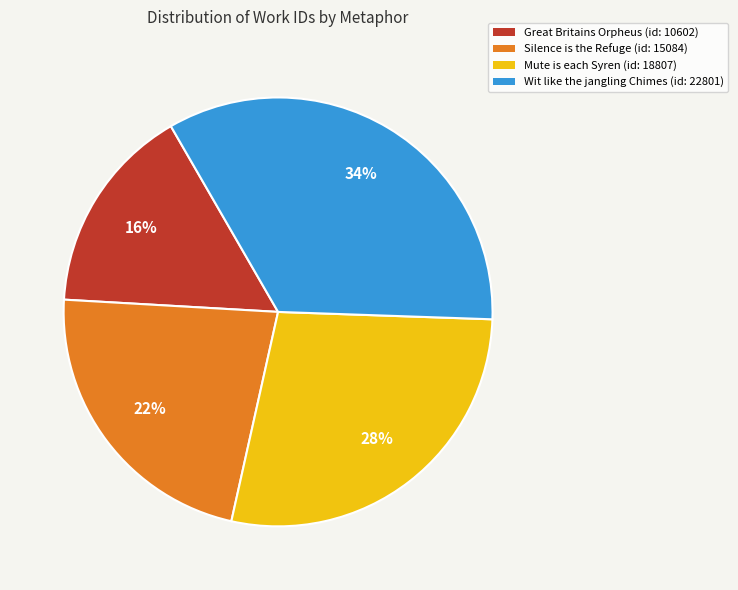

How many segments does this pie chart have?

4